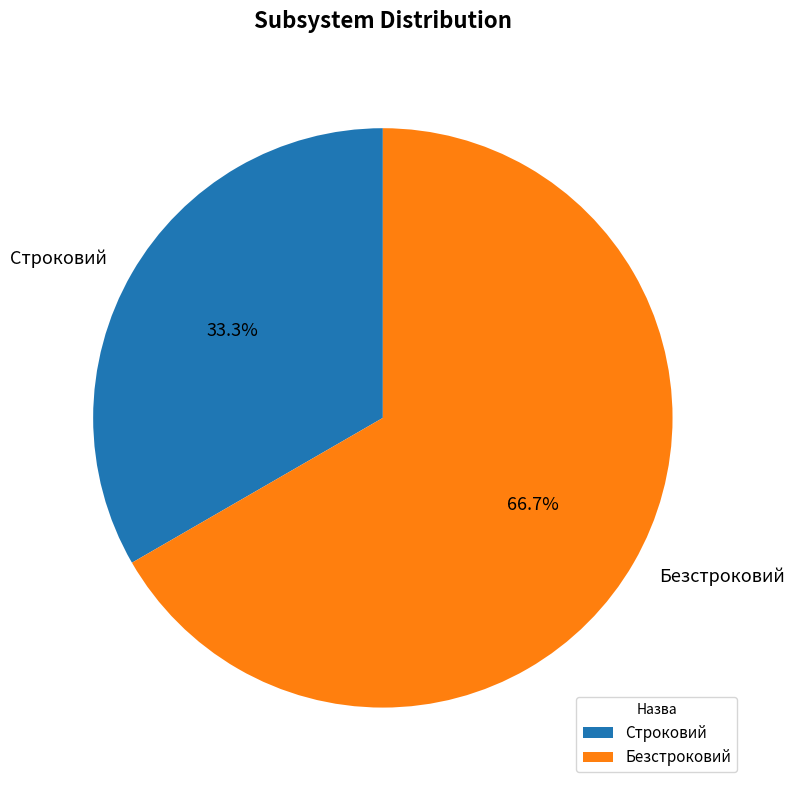

Rank the categories by value from lowest to highest.

Строковий, Безстроковий